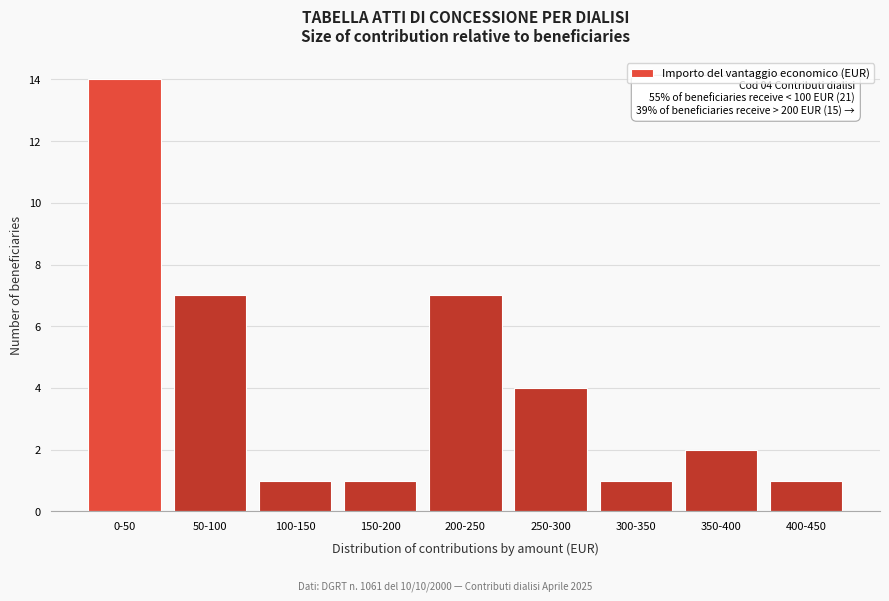

Reading left to right, list all the values displayed in this chart.

0-50=14	50-100=7	100-150=1	150-200=1	200-250=7	250-300=4	300-350=1	350-400=2	400-450=1